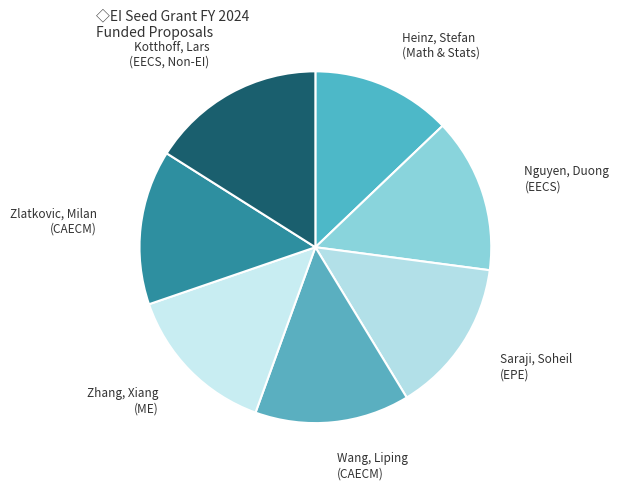

The Wang, Liping (CAECM) slice represents 14% of the pie. True or false?

True